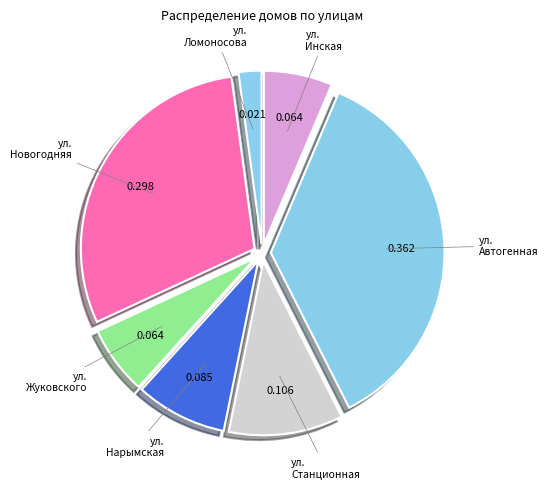

How many segments does this pie chart have?

7